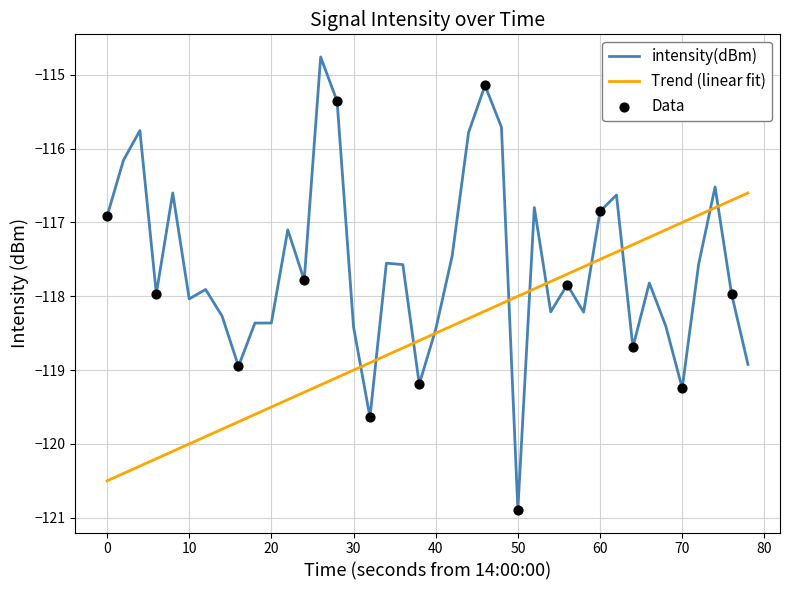

Which series has the largest total across all categories?

intensity(dBm)